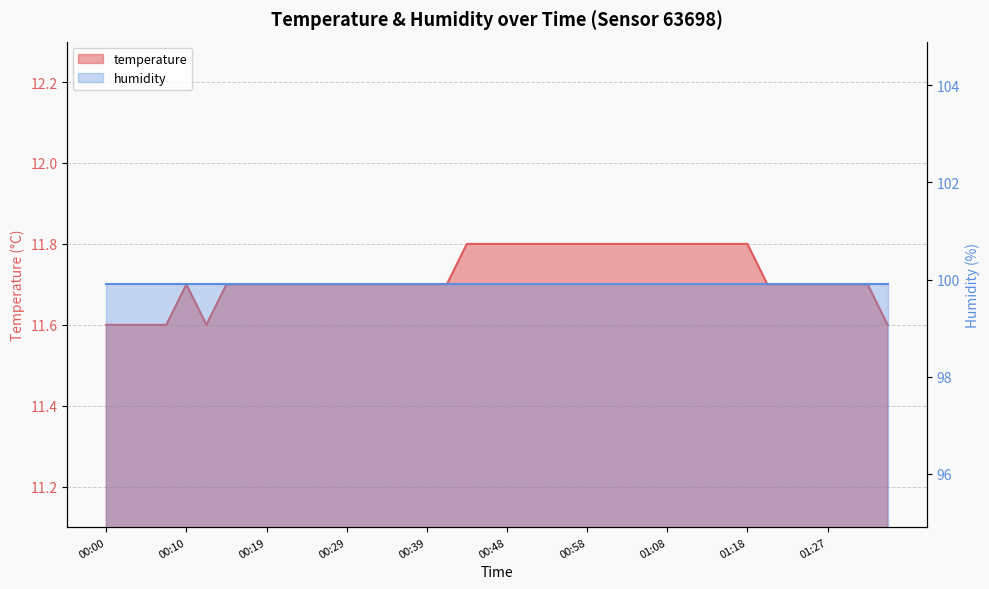

Reading right to left, extract all data points from this chart.

01:35=11.6	01:32=11.7	01:30=11.7	01:27=11.7	01:25=11.7	01:22=11.7	01:20=11.7	01:18=11.8	01:15=11.8	01:13=11.8	01:10=11.8	01:08=11.8	01:05=11.8	01:03=11.8	01:01=11.8	00:58=11.8	00:56=11.8	00:53=11.8	00:51=11.8	00:48=11.8	00:46=11.8	00:44=11.8	00:41=11.7	00:39=11.7	00:36=11.7	00:34=11.7	00:31=11.7	00:29=11.7	00:27=11.7	00:24=11.7	00:22=11.7	00:19=11.7	00:17=11.7	00:14=11.7	00:12=11.6	00:10=11.7	00:07=11.6	00:05=11.6	00:02=11.6	00:00=11.6